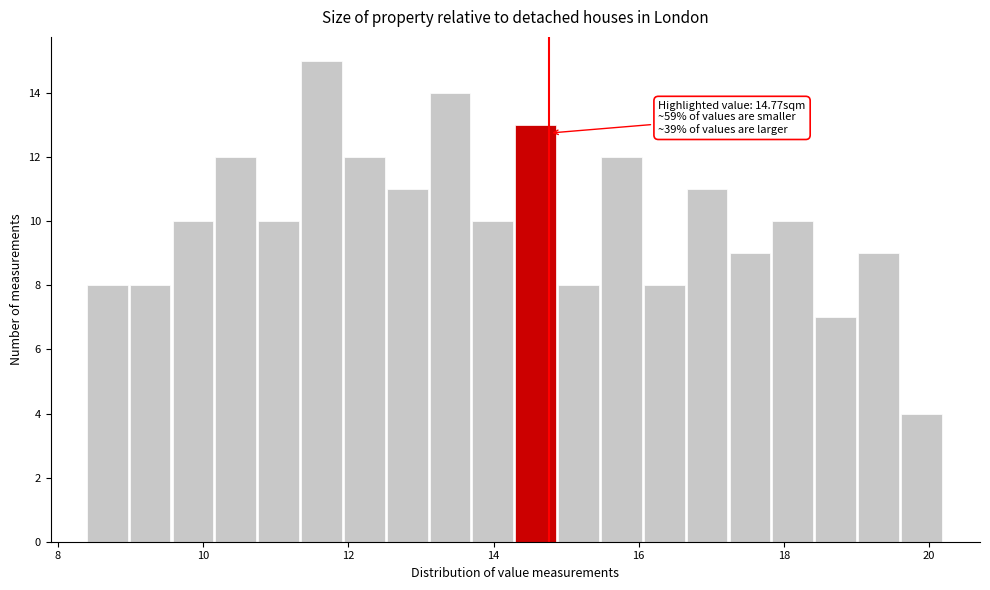

Around what value on the x-axis is the tallest bar? Give the approximate position of its centre, as read against the axis.

11.6